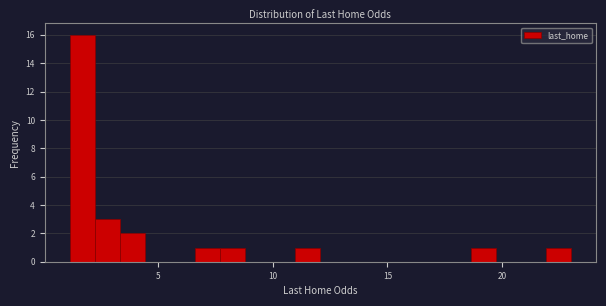

Around what value on the x-axis is the tallest bar? Give the approximate position of its centre, as read against the axis.

1.5